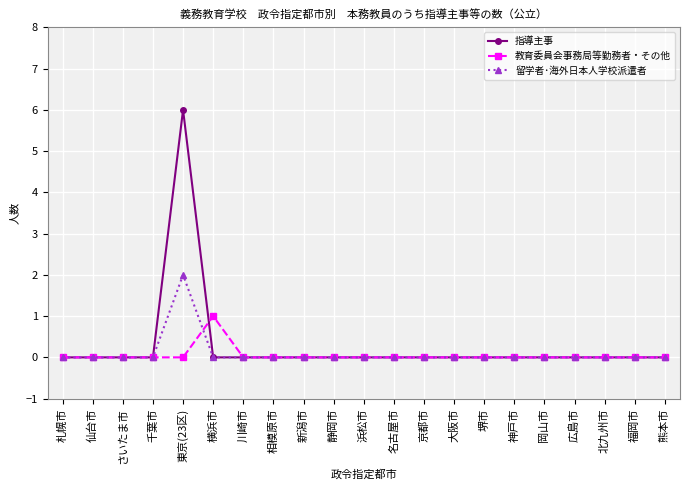

How many 指導主事 values are between 0 and 1?

20